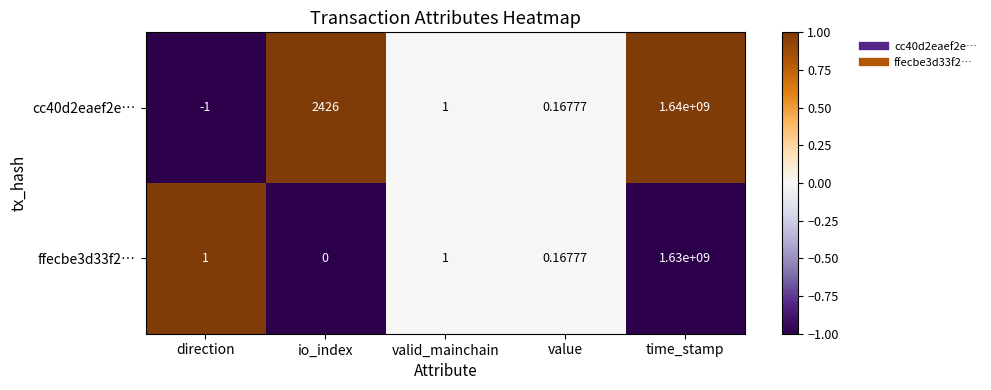

Which series has the largest total across all categories?

cc40d2eaef2e…